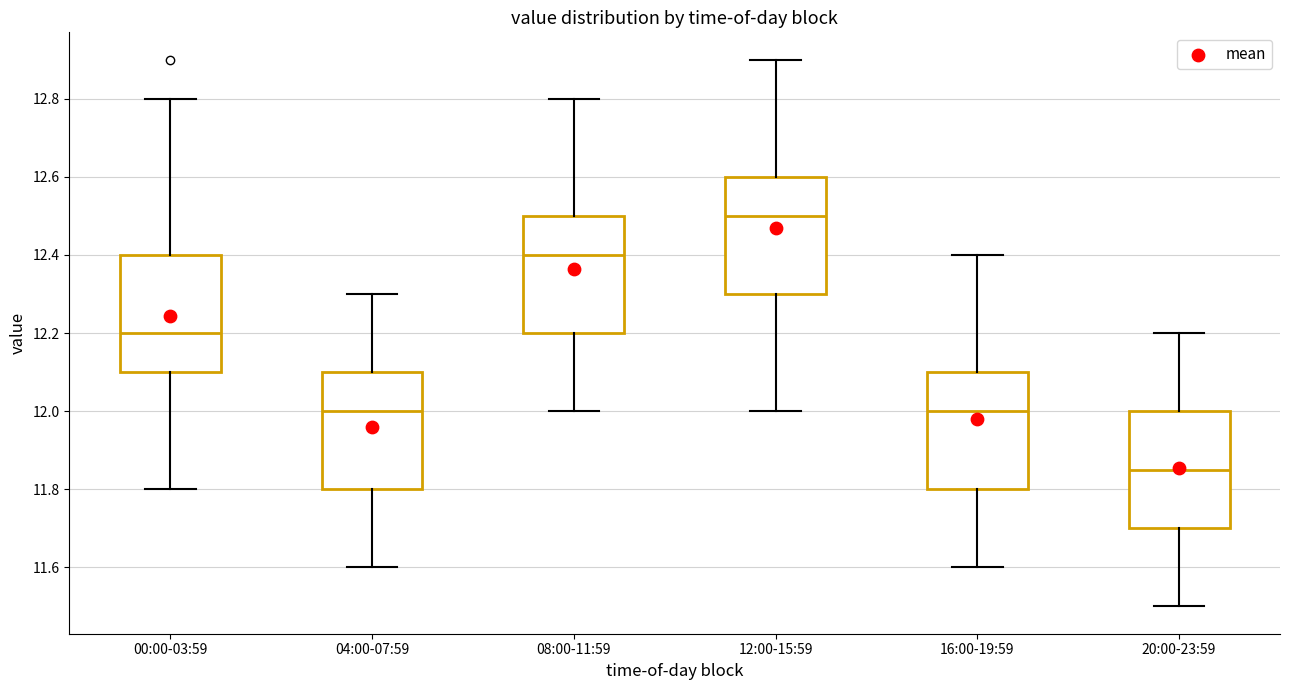

Reading left to right, read every box against the y-axis: the position of its median line, the range the box covers, and the ends of its whiskers. The values are not printed on the chart, so give them approximately, as read against the axis.

00:00-03:59: median 12.20, box 12.10 to 12.40, whiskers 11.80 to 12.80
04:00-07:59: median 12.00, box 11.80 to 12.10, whiskers 11.60 to 12.30
08:00-11:59: median 12.40, box 12.20 to 12.50, whiskers 12.00 to 12.80
12:00-15:59: median 12.50, box 12.30 to 12.60, whiskers 12.00 to 12.90
16:00-19:59: median 12.00, box 11.80 to 12.10, whiskers 11.60 to 12.40
20:00-23:59: median 11.86, box 11.70 to 12.00, whiskers 11.50 to 12.20